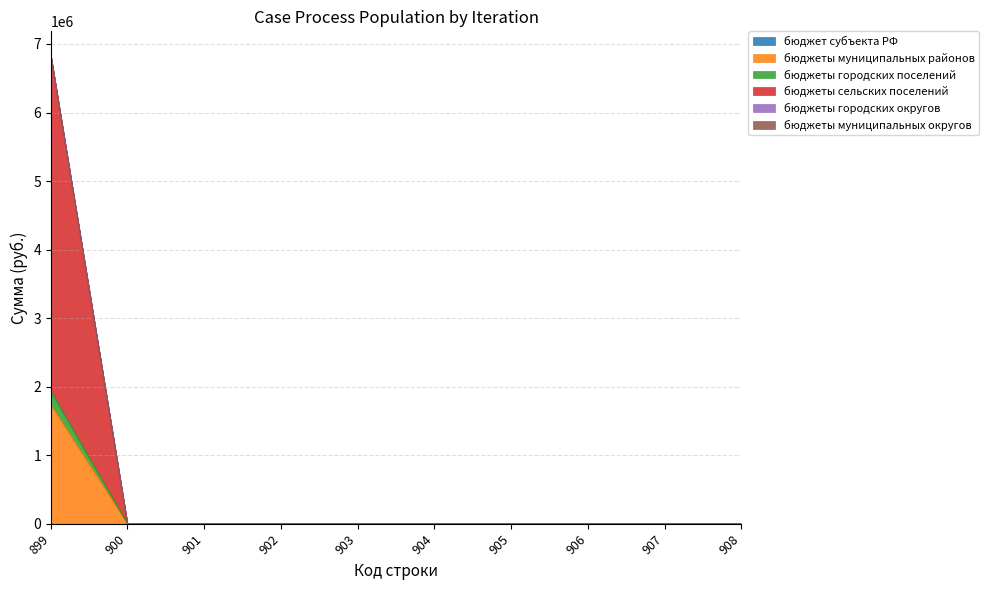

How many categories are shown in the chart?

10